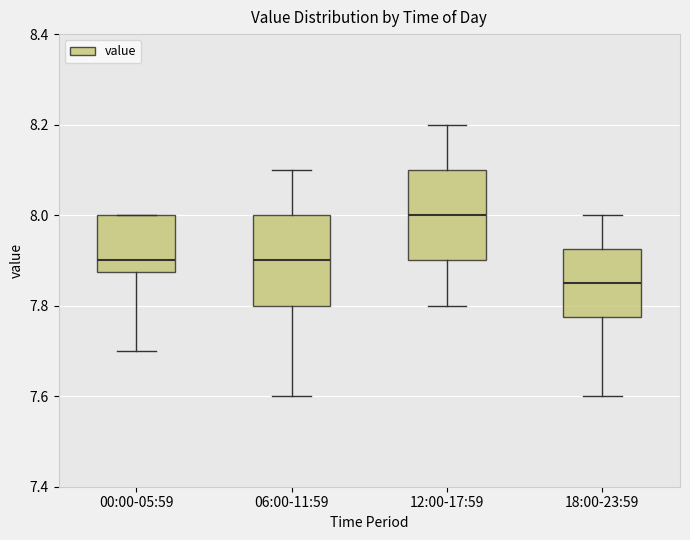

Which box's median line is the lowest?

18:00-23:59